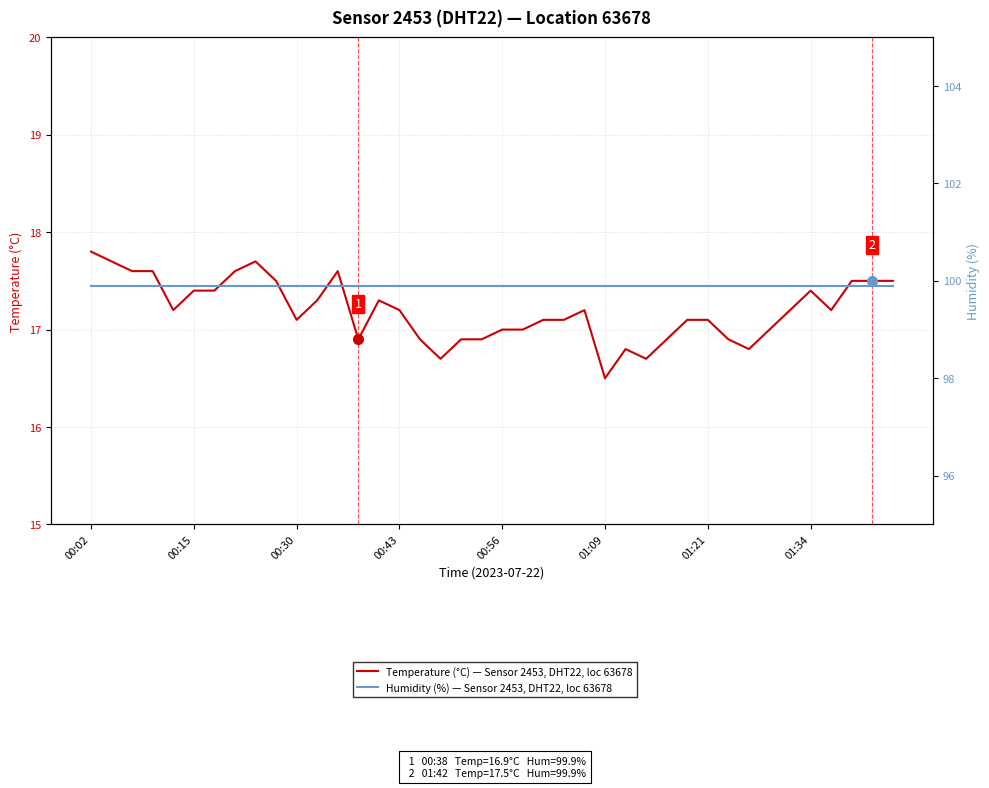

What is the sum of all Humidity (%) — Sensor 2453, DHT22, loc 63678 values?

3996.0